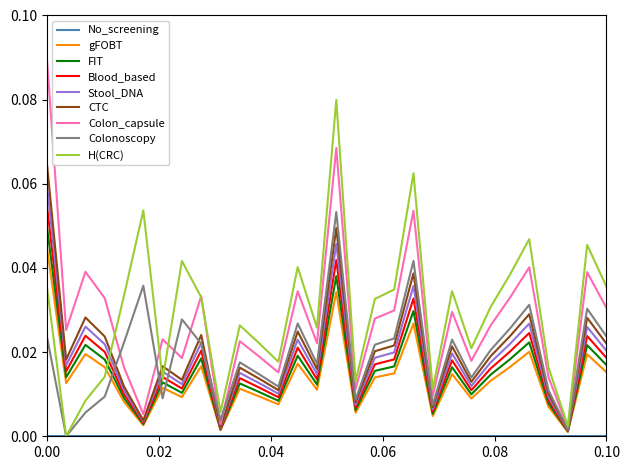

Which series has the largest range (max minus min)?

Colon_capsule